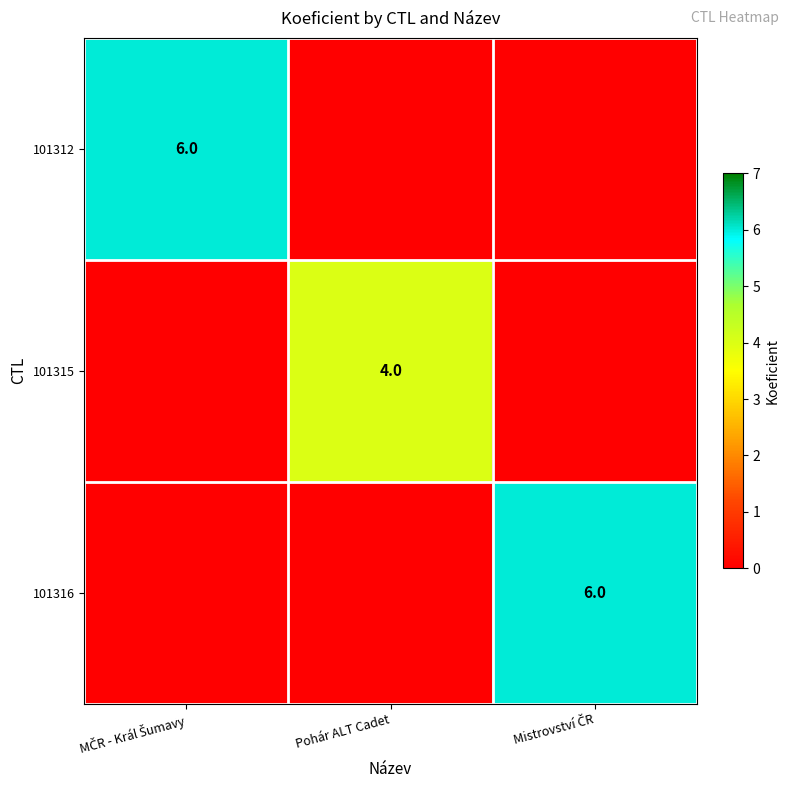

The 101315 series shows 4 at Pohár ALT Cadet. True or false?

True